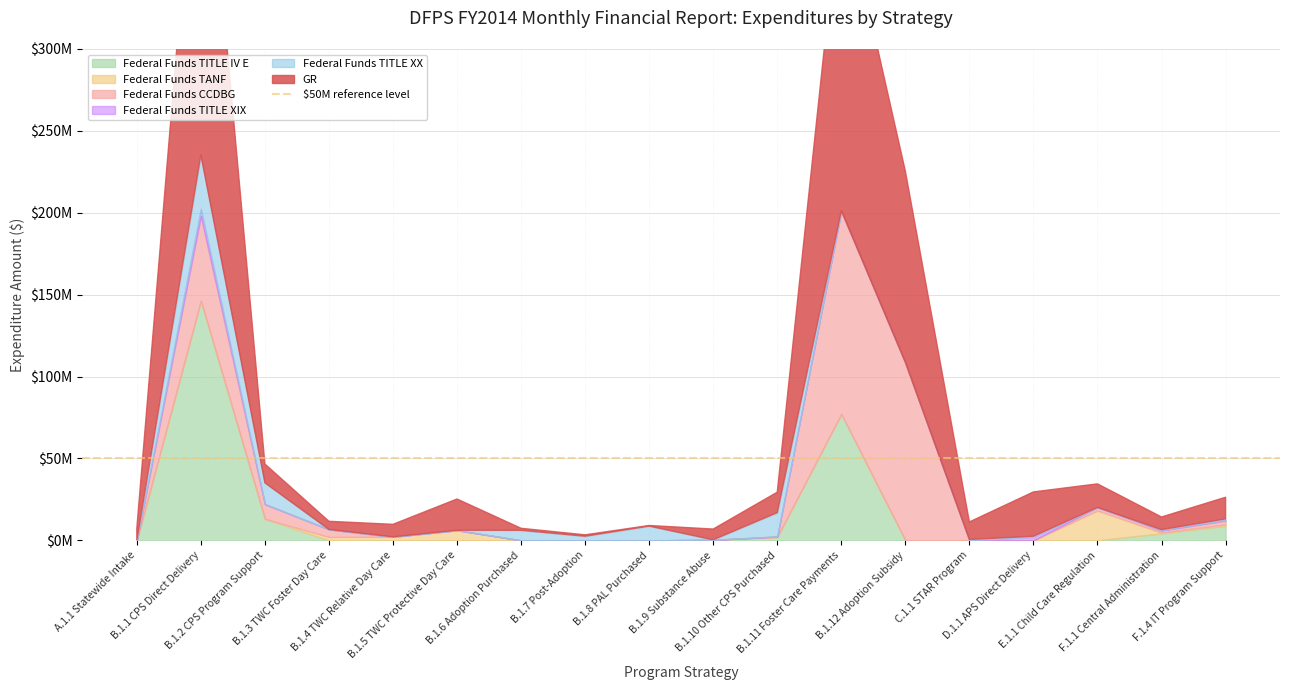

List the series in order of their peak value, highest first.

GR, Federal Funds TITLE IV E, Federal Funds CCDBG, Federal Funds TITLE XX, Federal Funds TANF, Federal Funds TITLE XIX